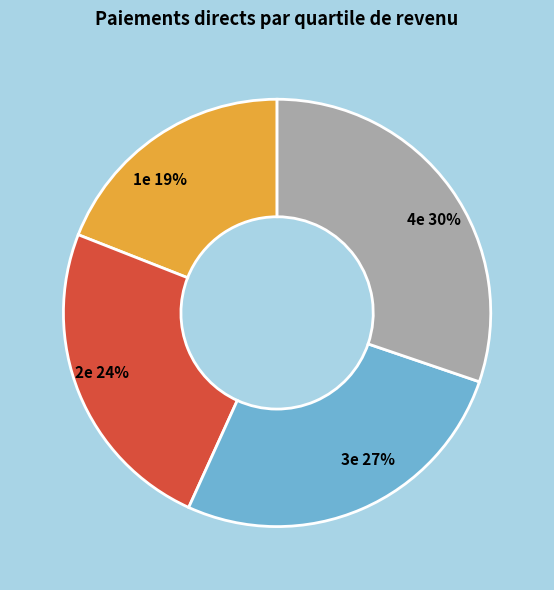

Is there any slice that represents more than half of the pie?

No